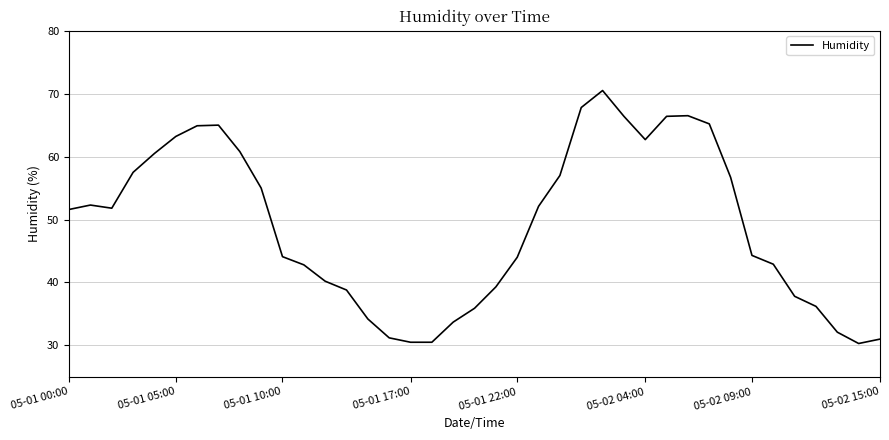

What is the maximum value shown in the chart?

70.5